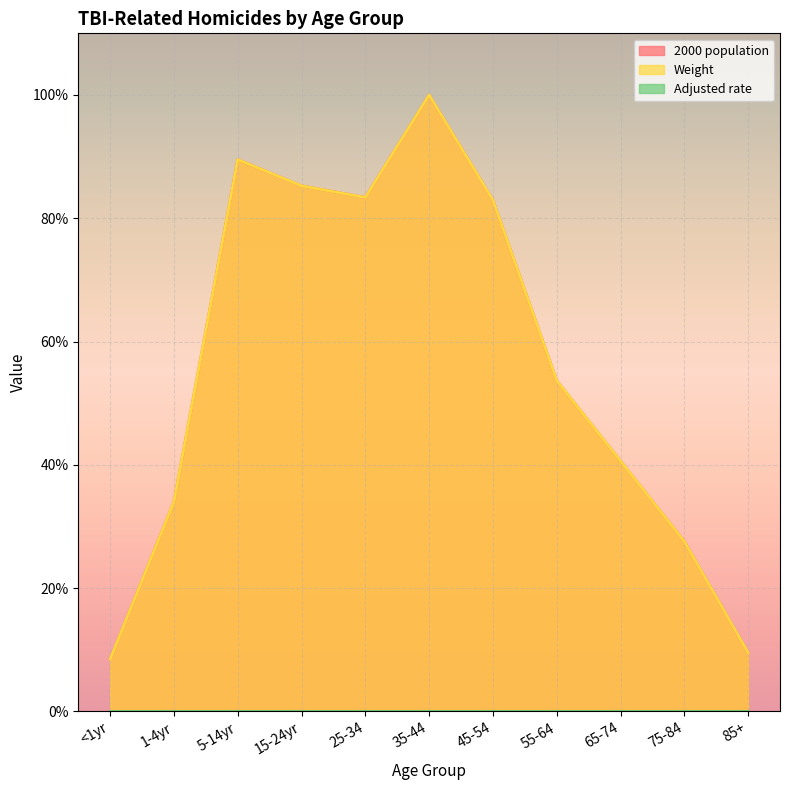

True or false: Weight and 2000 population cross at least once.

True